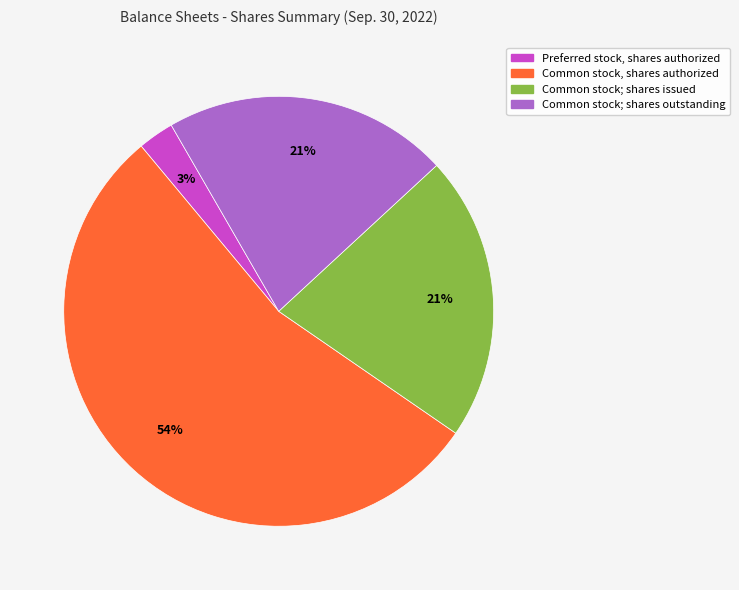

Is there a majority slice in this chart?

Yes